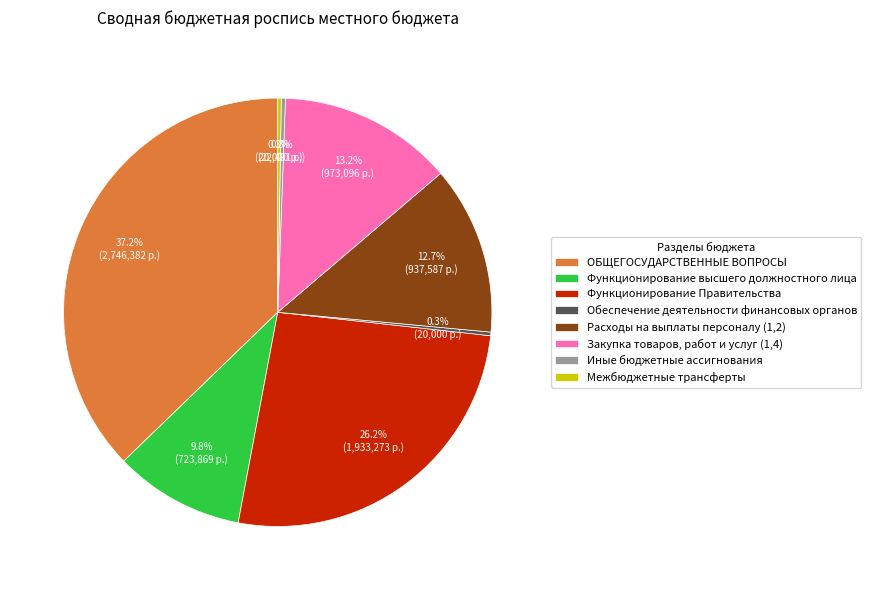

Which category has the biggest portion of the pie?

ОБЩЕГОСУДАРСТВЕННЫЕ ВОПРОСЫ